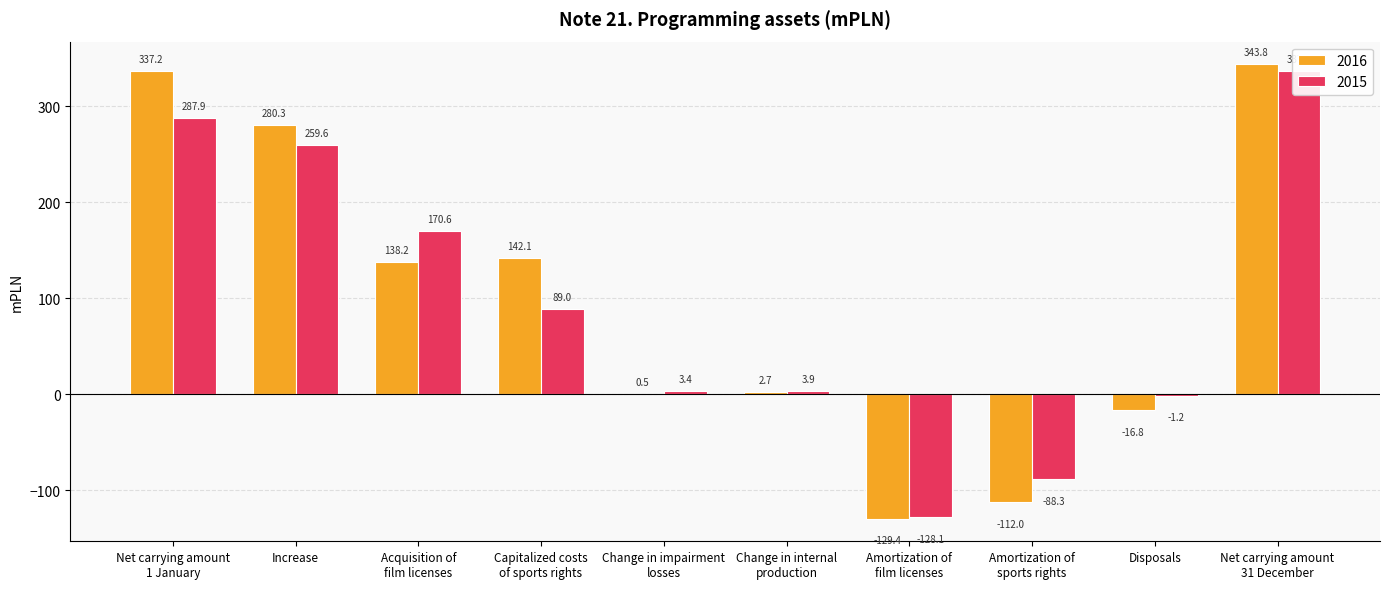

What is the sum of all 2016 values?

986.6